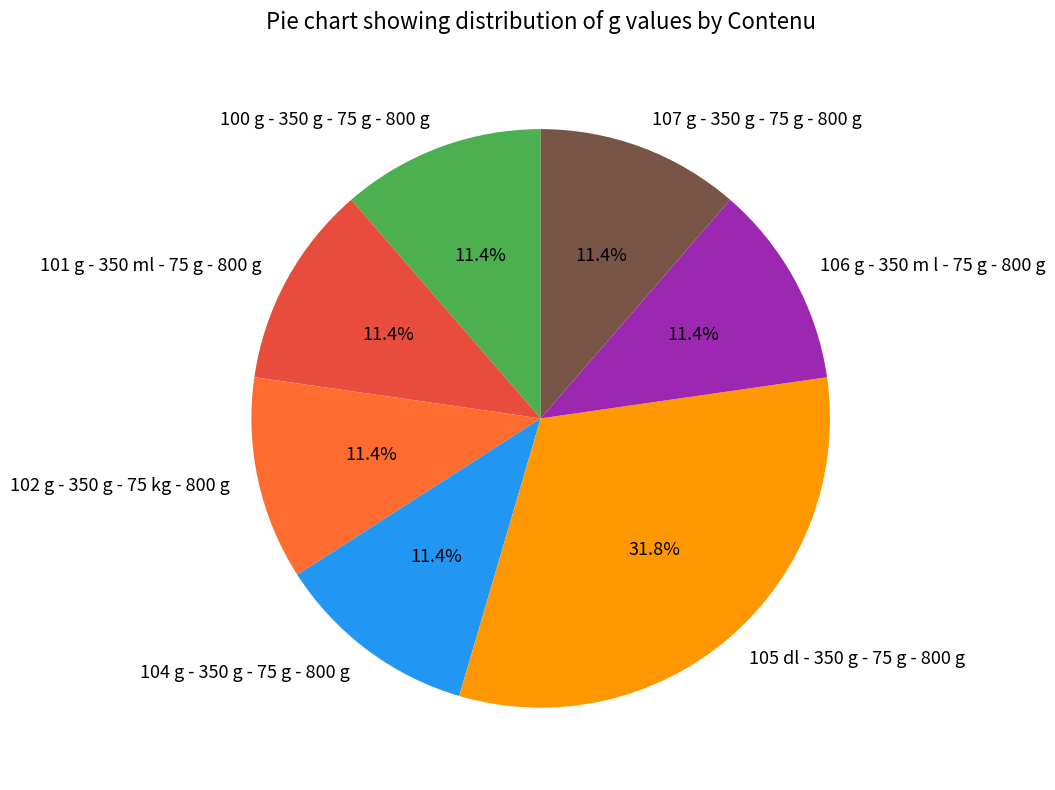

To the nearest percent, what is the difference between the largest and smallest slice percentages?

20%